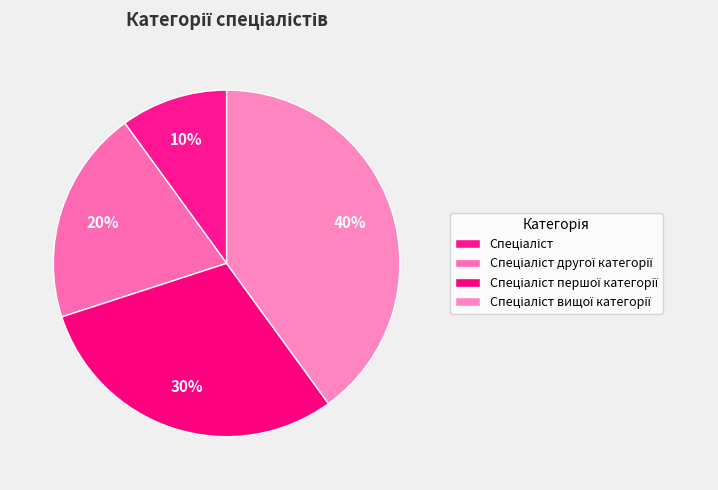

The Спеціаліст другої категорії slice represents 20% of the pie. True or false?

True